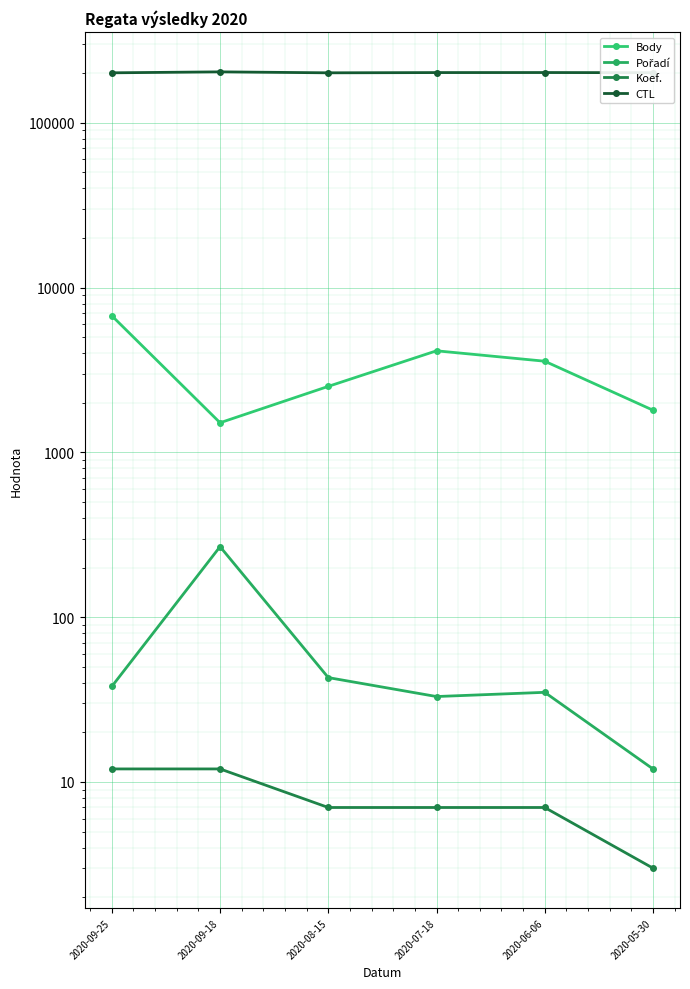

What is the lowest value of the CTL series?

201328